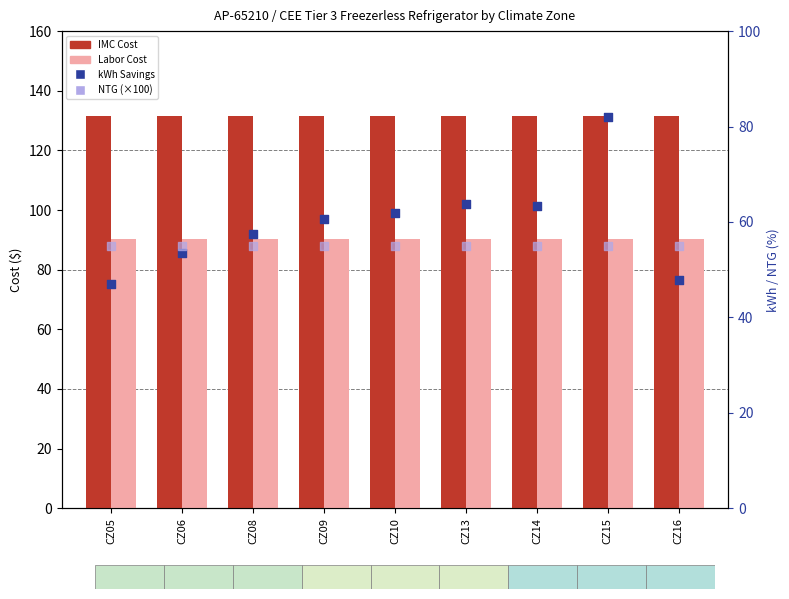

Which series has the largest Y range (max minus min)?

kWh Savings